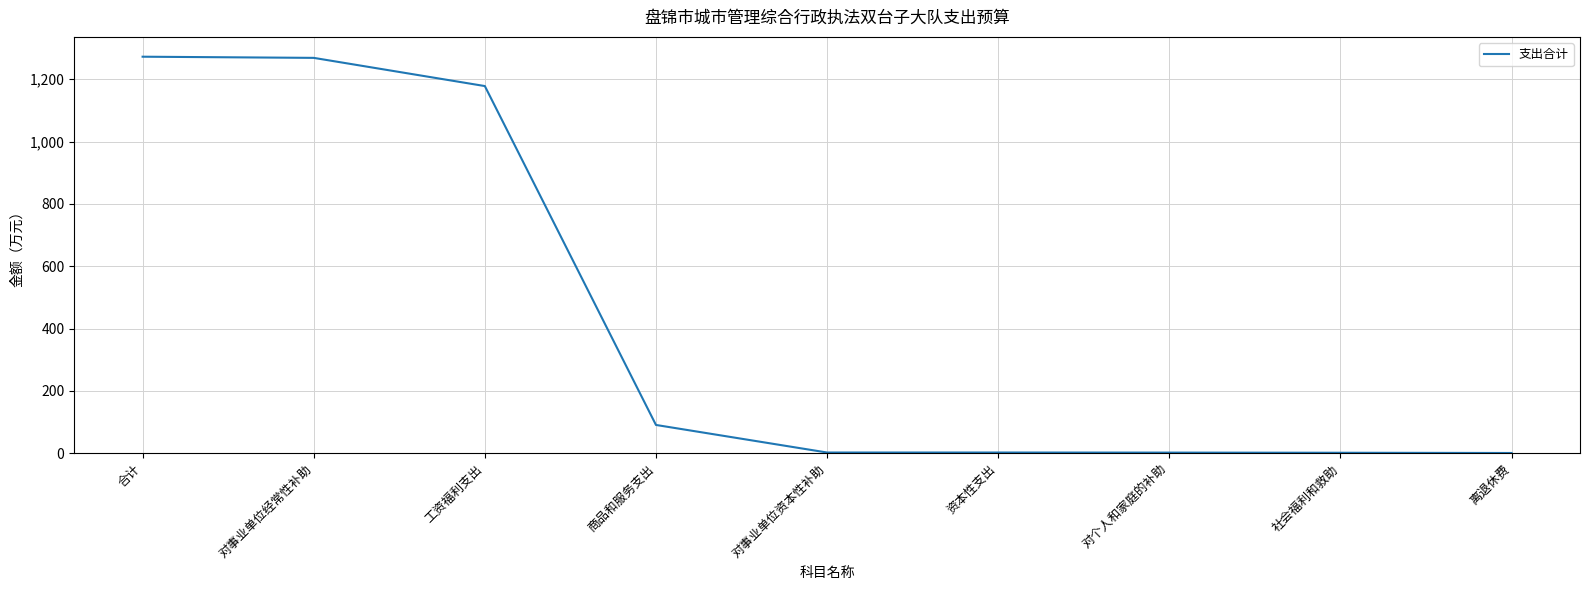

The chart shows a value of 2225.4 at 对事业单位经常性补助. True or false?

False